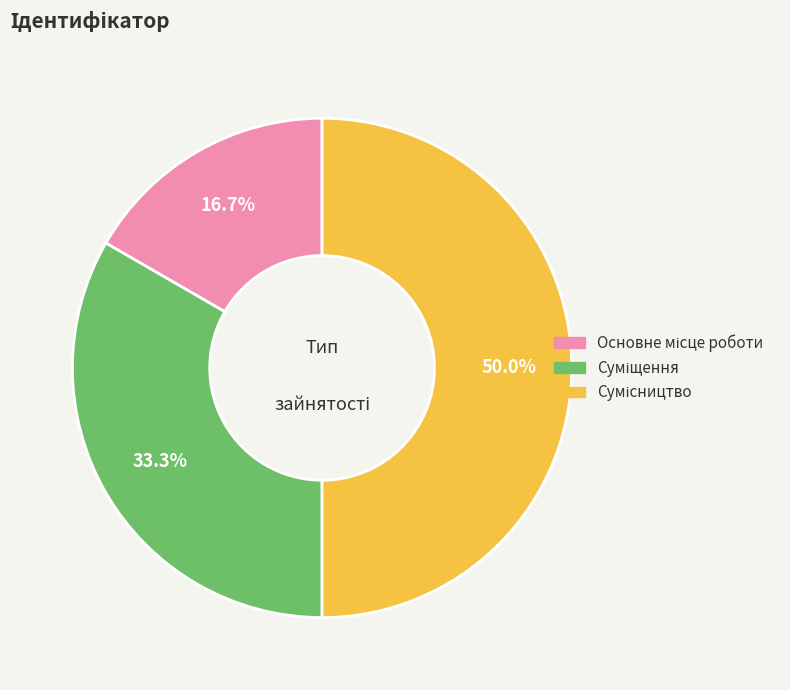

What is the smallest slice in the pie chart?

Основне місце роботи